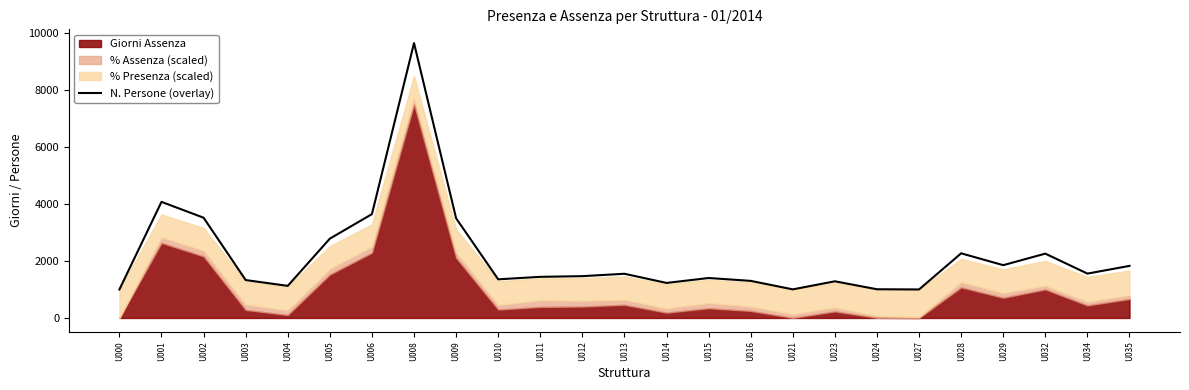

What is the ratio of the value at U014 to the value at U000?

1.2